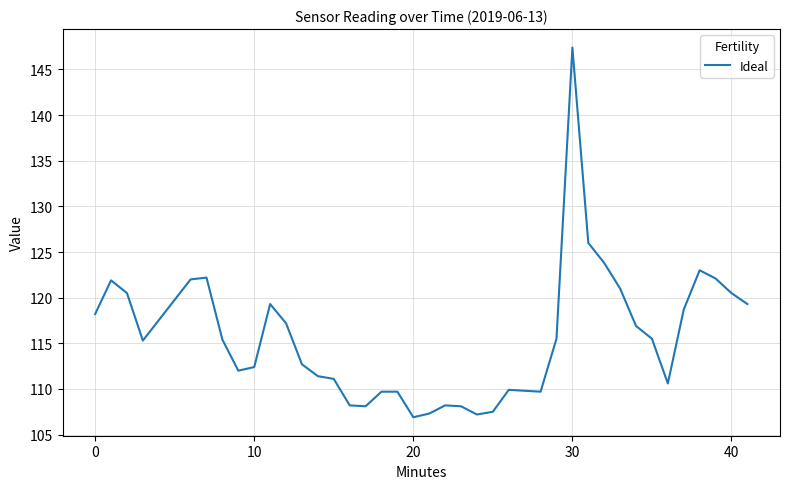

What is the smallest value displayed?

106.9